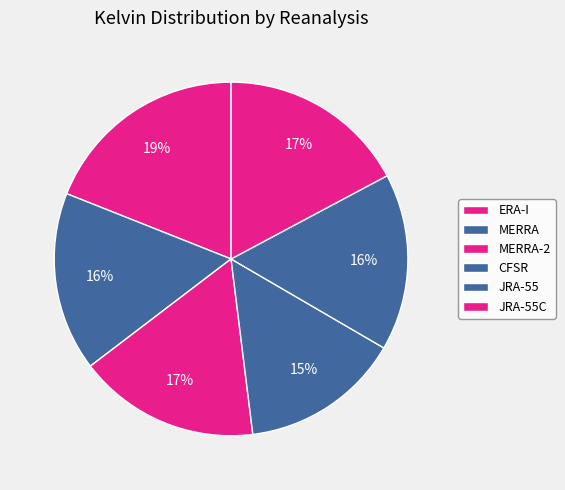

Is JRA-55 the majority of the pie?

No